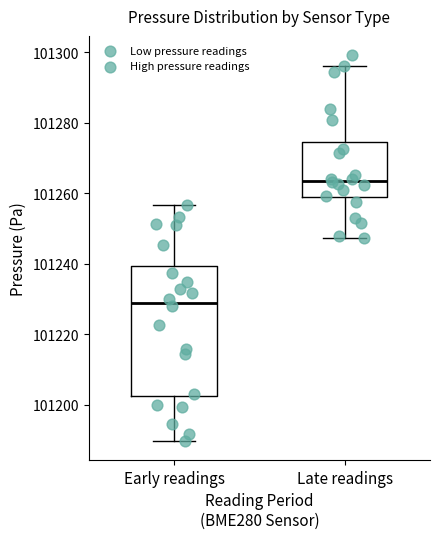

Which box's median line is the highest?

Late readings